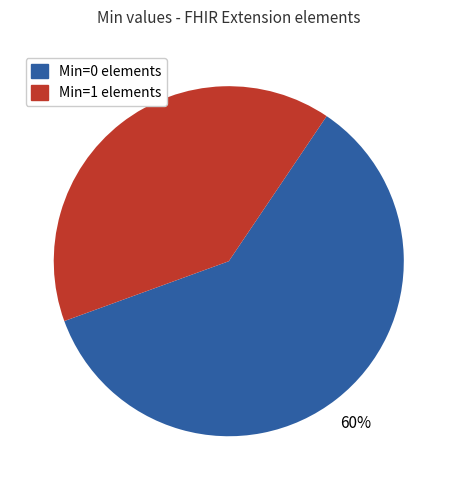

How many segments does this pie chart have?

2